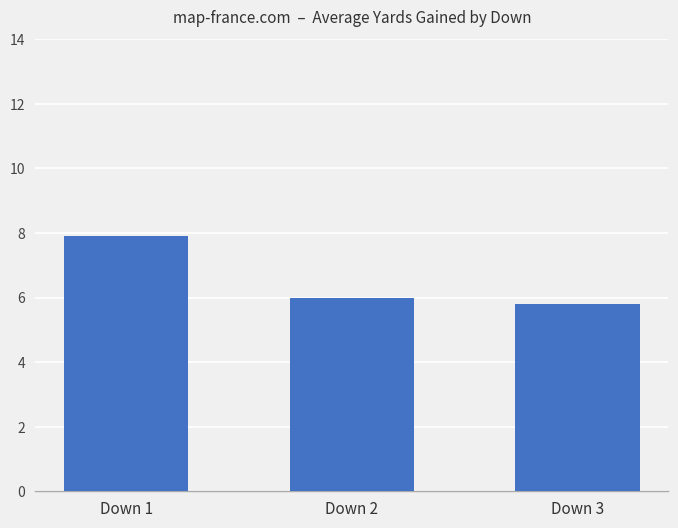

Where does the data first go above 6?

Down 1